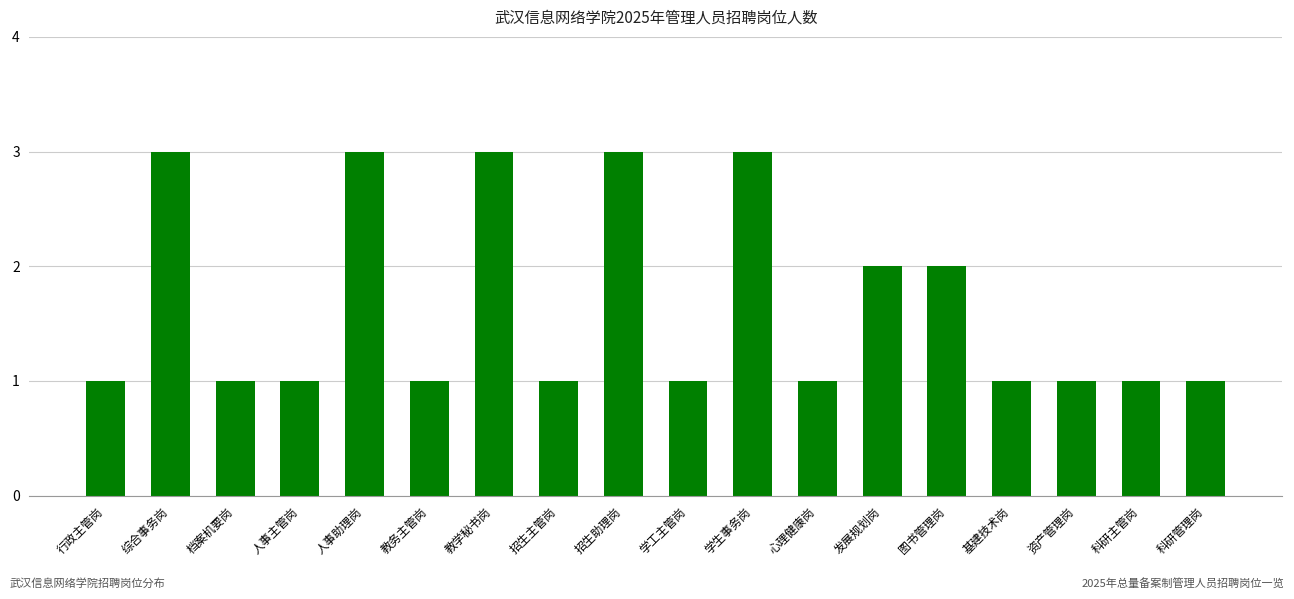

The chart shows a value of 2 at 心理健康岗. True or false?

False